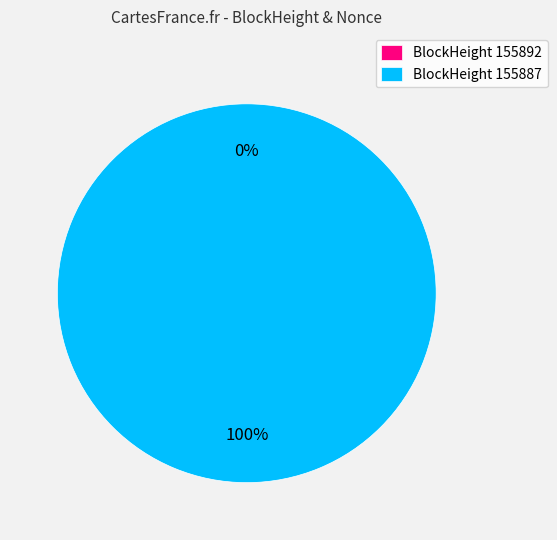

To the nearest percent, what is the average slice percentage?

50%